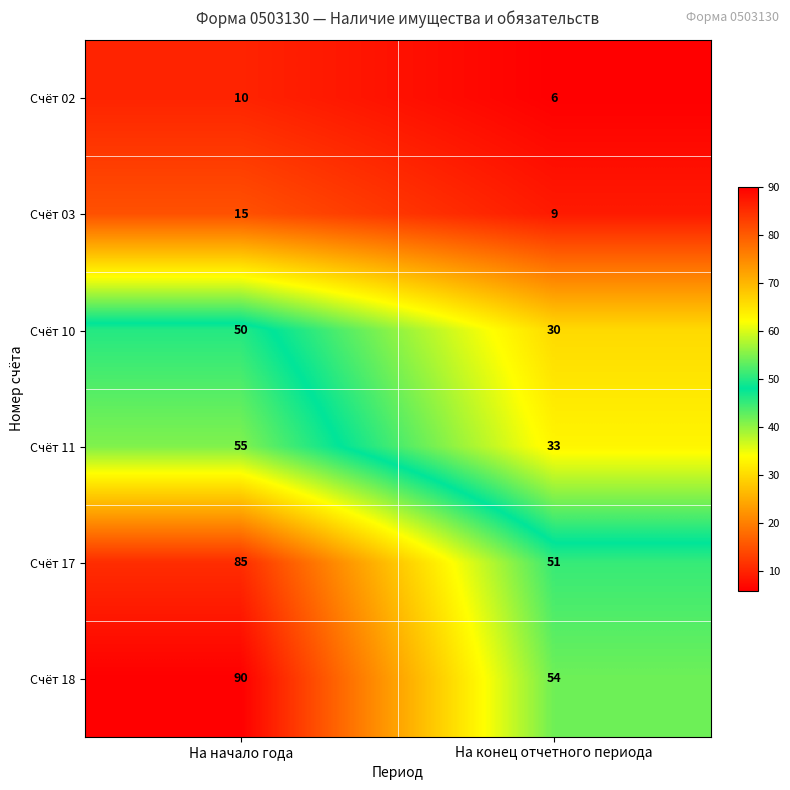

Which series has the largest total across all categories?

Счёт 18